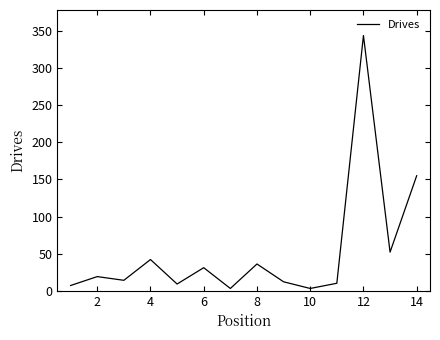

What is the smallest value displayed?

3